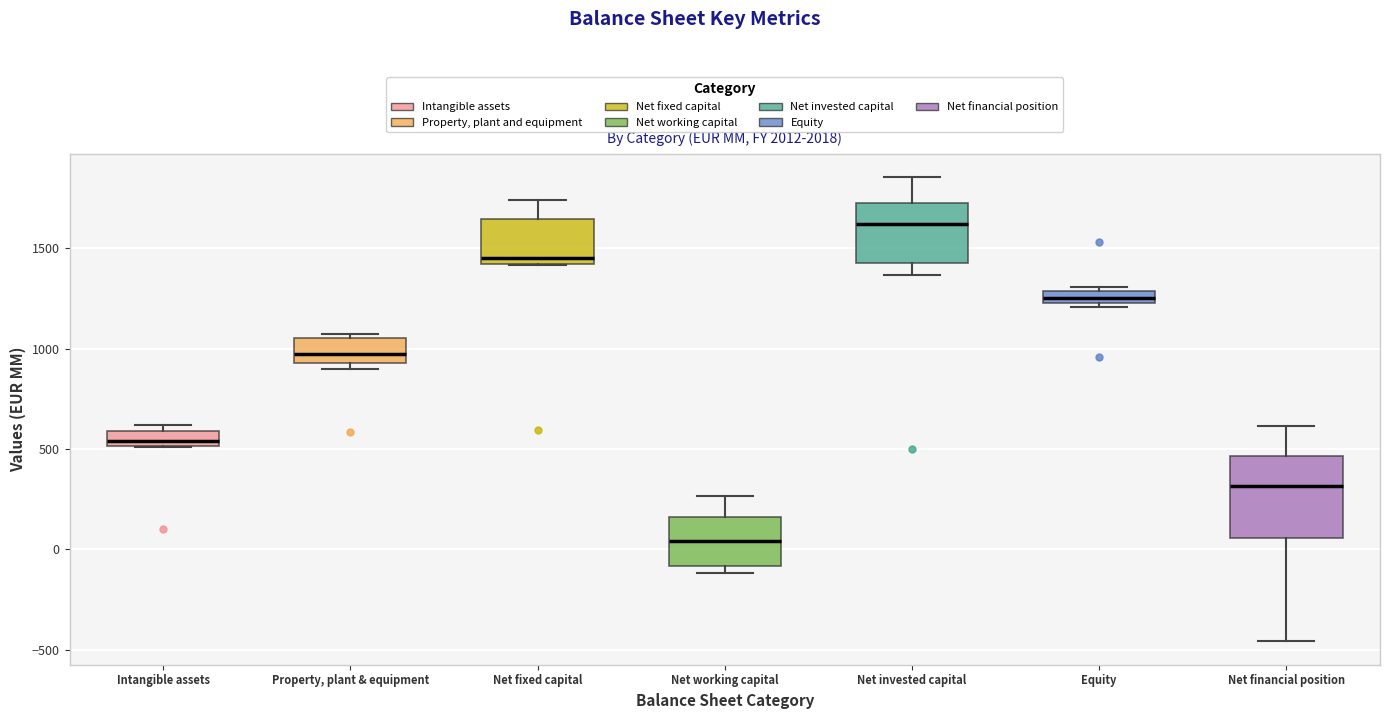

Where does the upper whisker of the box for Net fixed capital end on the y-axis? The values are not printed on the chart, so give them approximately, as read against the axis.

1750